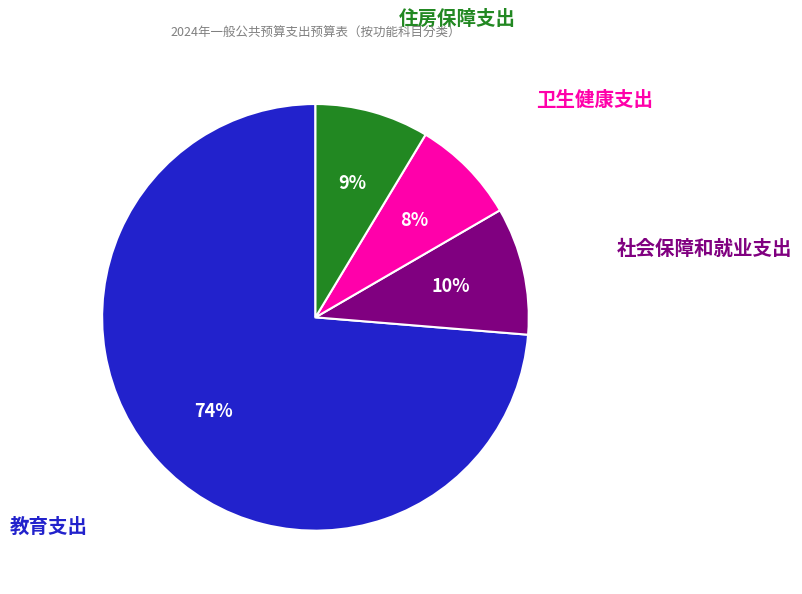

To the nearest percent, what is the average slice percentage?

25%